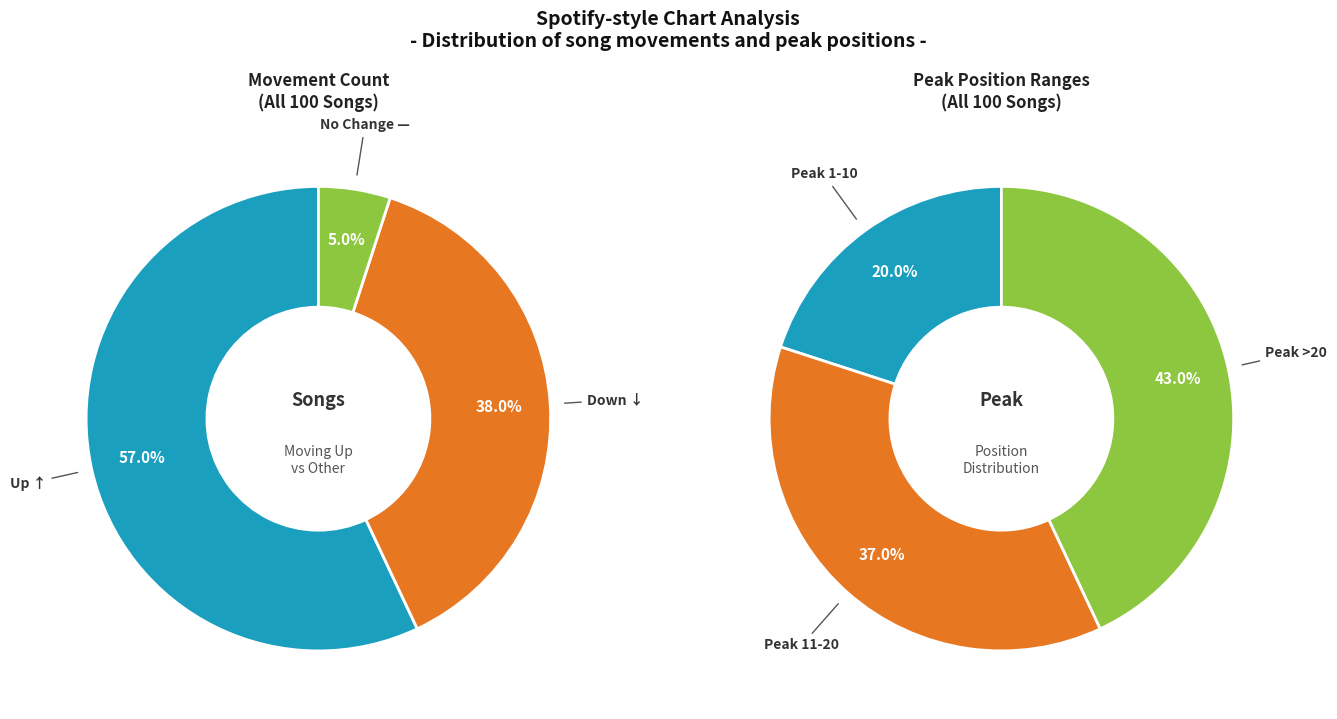

Rank the categories by value from lowest to highest.

-, down, up